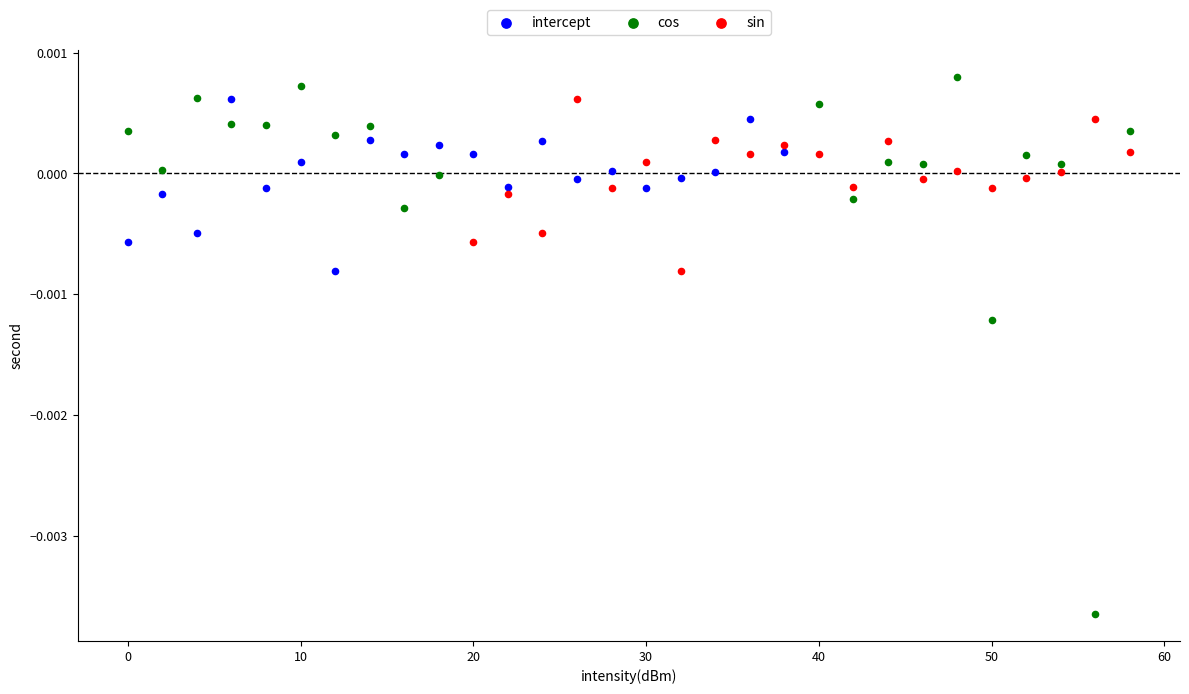

Which series reaches the maximum Y coordinate?

cos